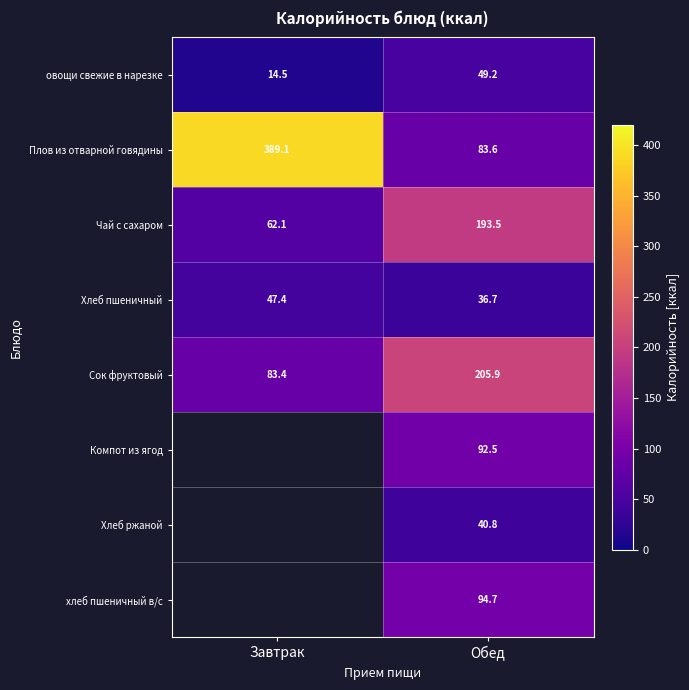

What is the sum of all Сок фруктовый values?

289.3